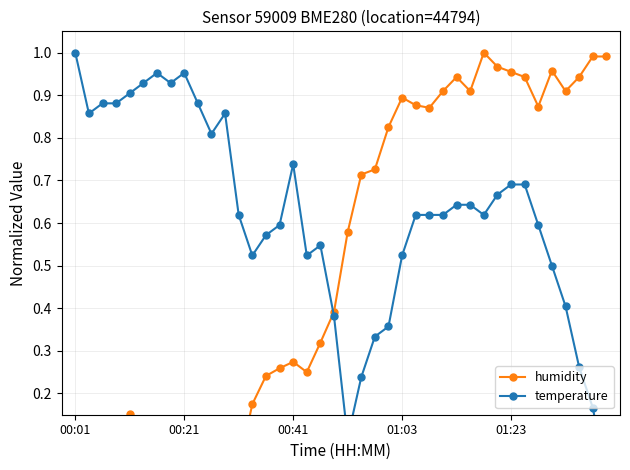

The humidity series shows 0.7 at 22. True or false?

True